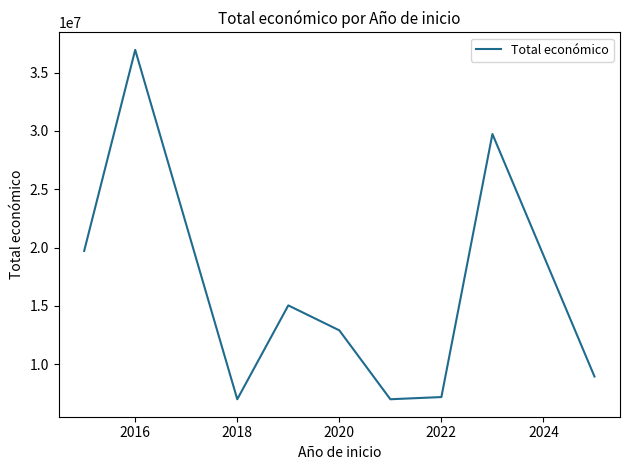

What is the maximum value shown in the chart?

36939371